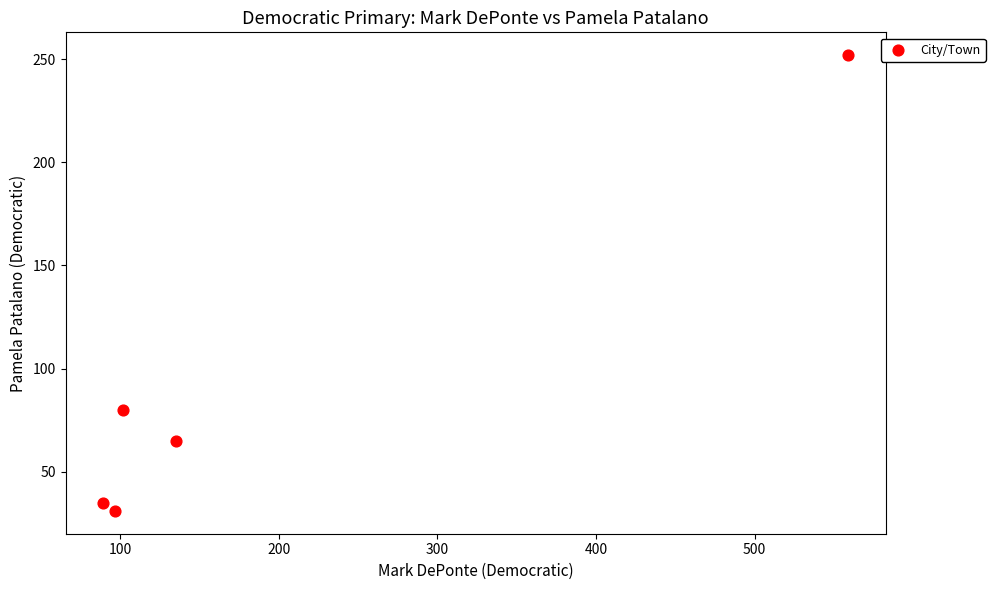

What Y value in the scatter plot is closest to 141?

80